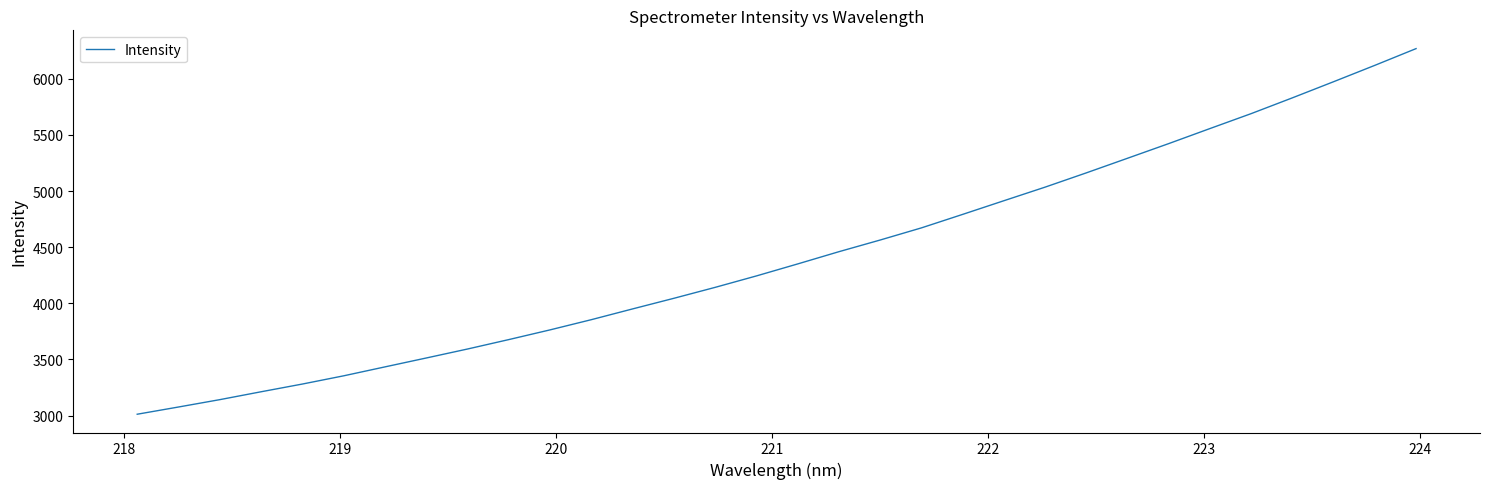

True or false: the data has more than 0 interior local peaks.

False